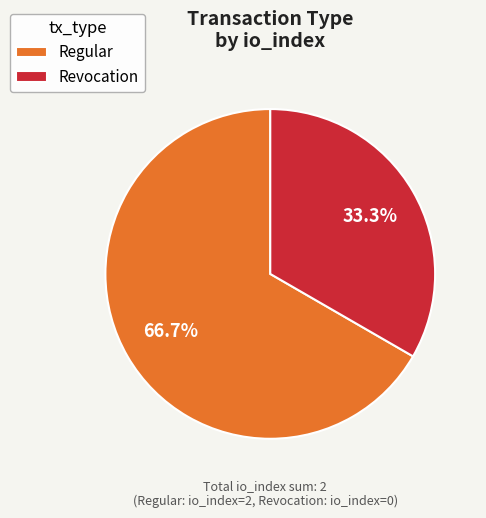

Rank the categories by value from lowest to highest.

Revocation, Regular